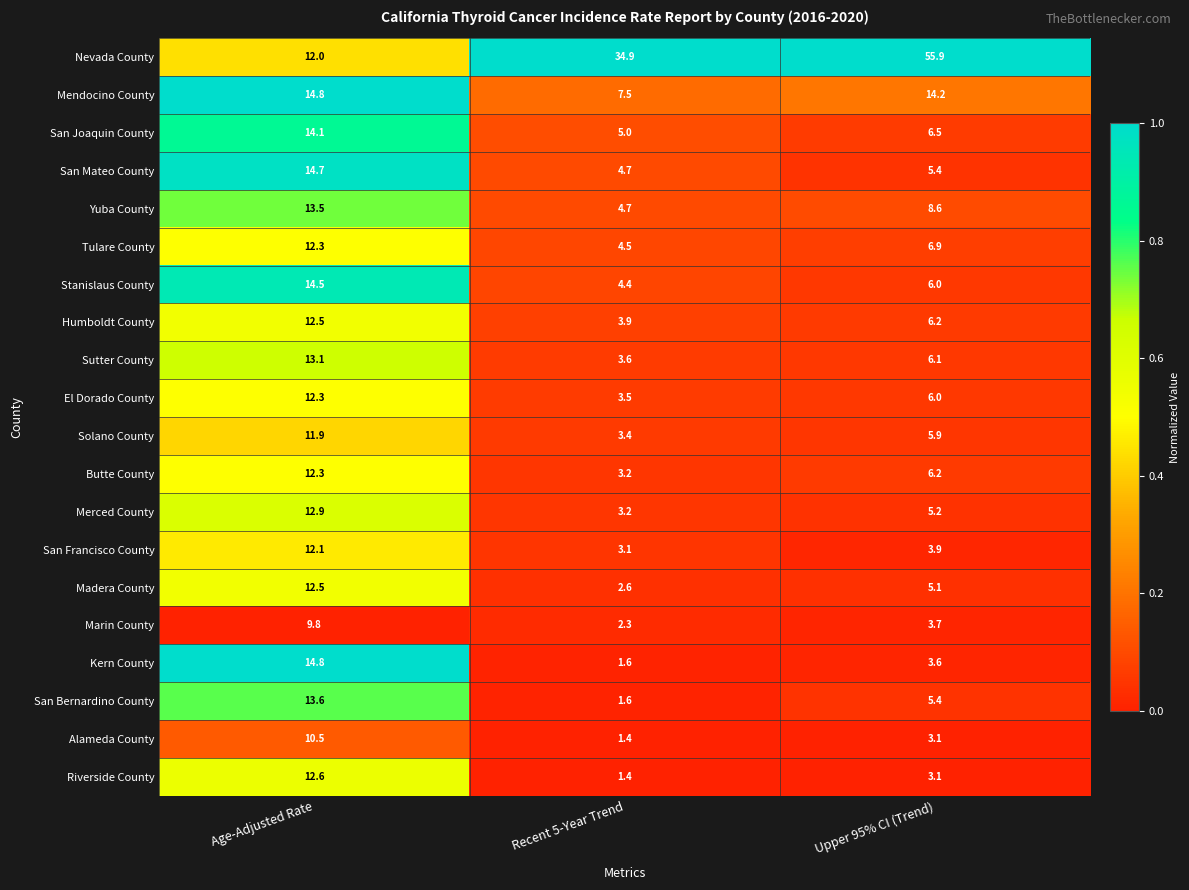

What is the total value across all series at Recent 5-Year Trend?

100.5